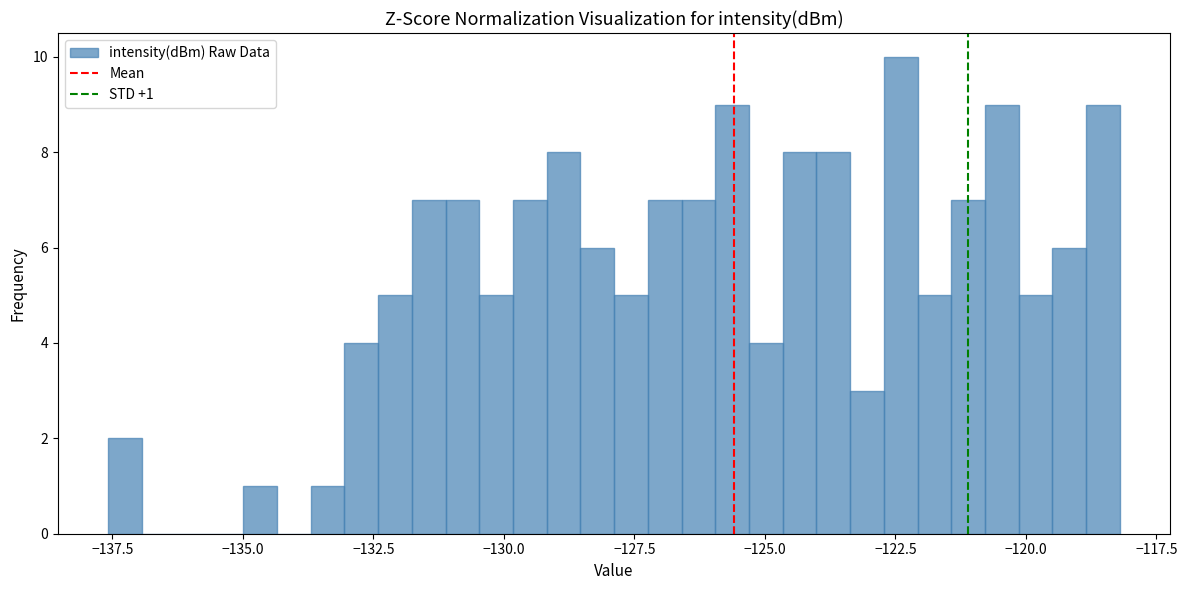

Read against the x-axis, roughly where is the centre of the tallest bar?

-122.5